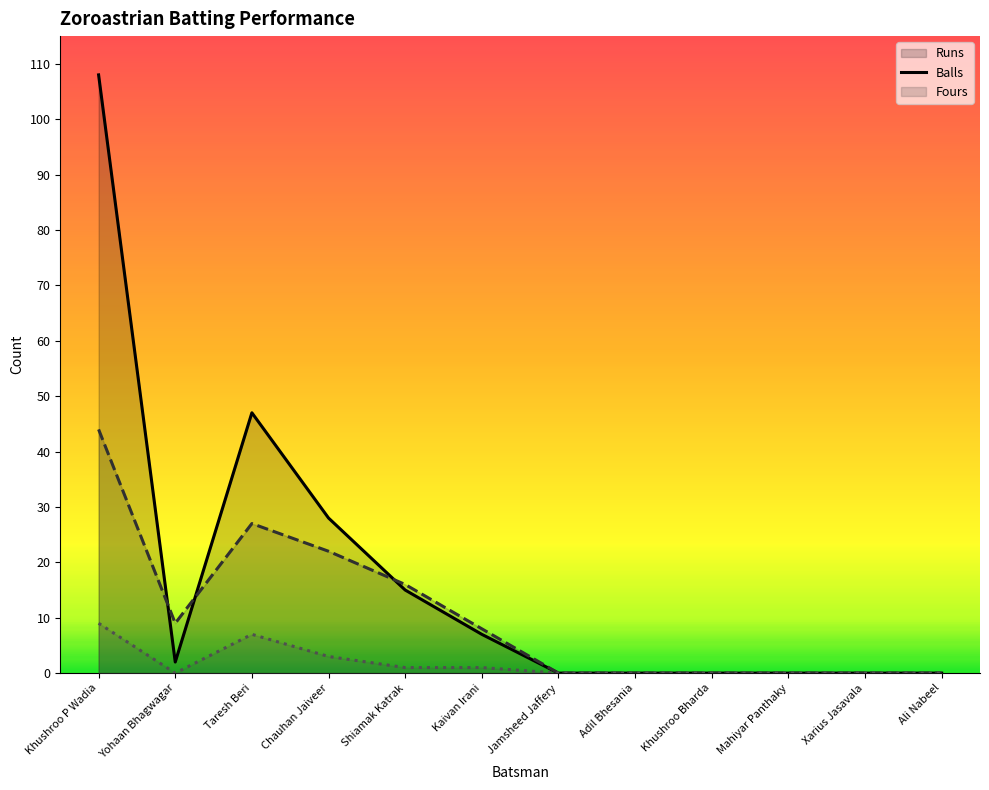

True or false: Fours and Balls intersect in this chart.

False